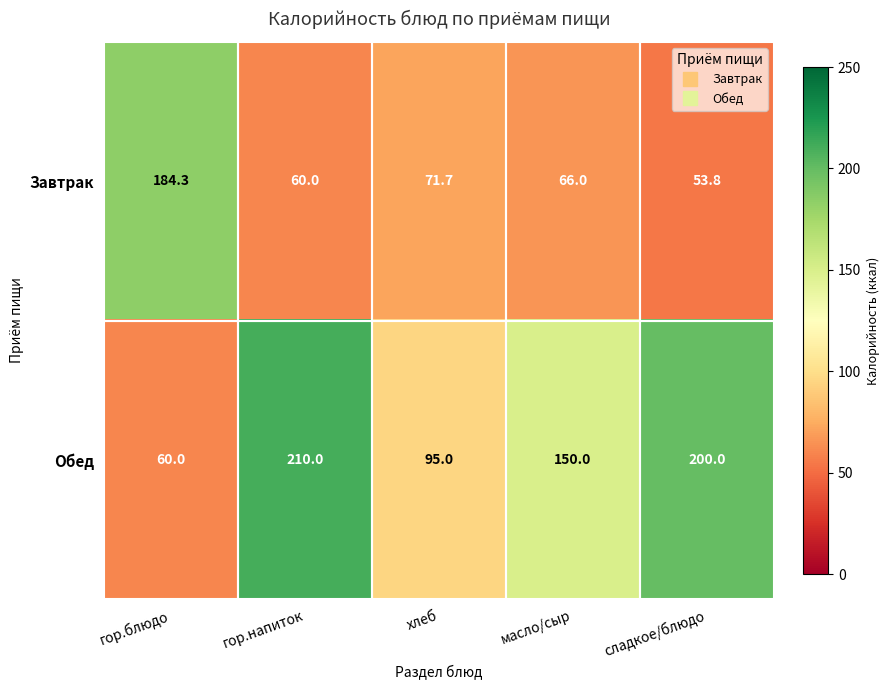

The value of Обед at масло/сыр is 150.0. True or false?

True